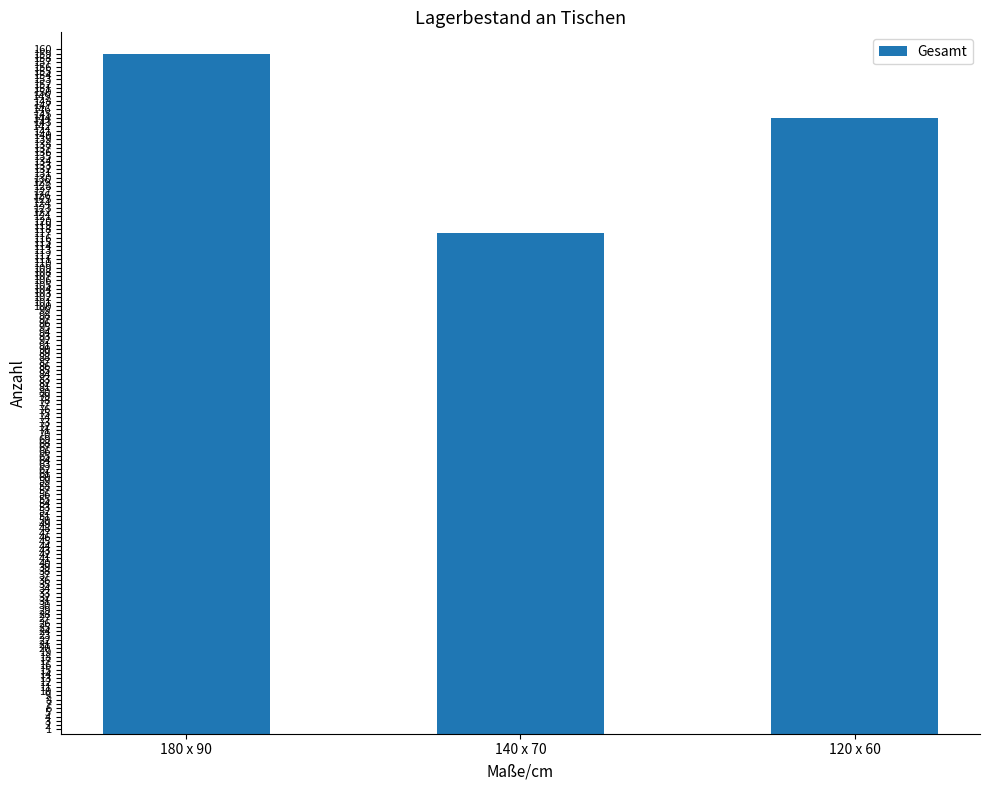

What is the ratio of the value at 120 x 60 to the value at 180 x 90?

0.9